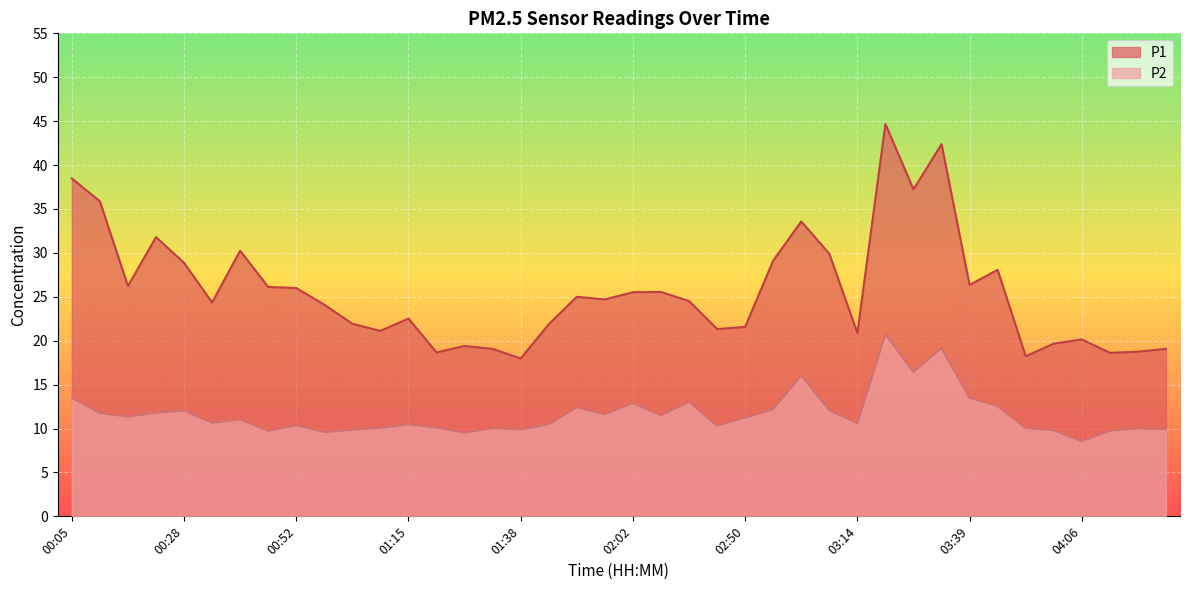

At which category does the chart reach its peak across all series?

03:20